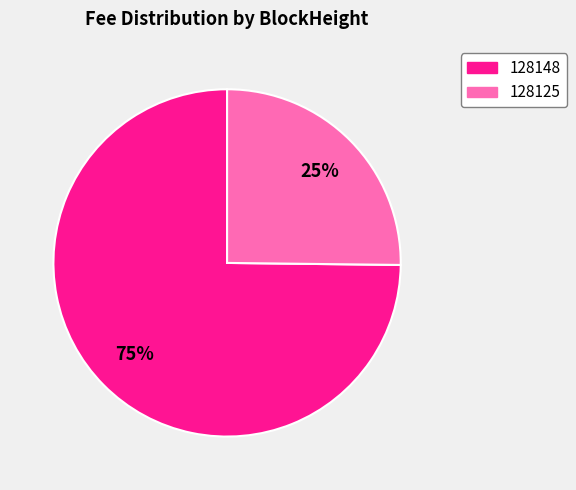

How many segments does this pie chart have?

2